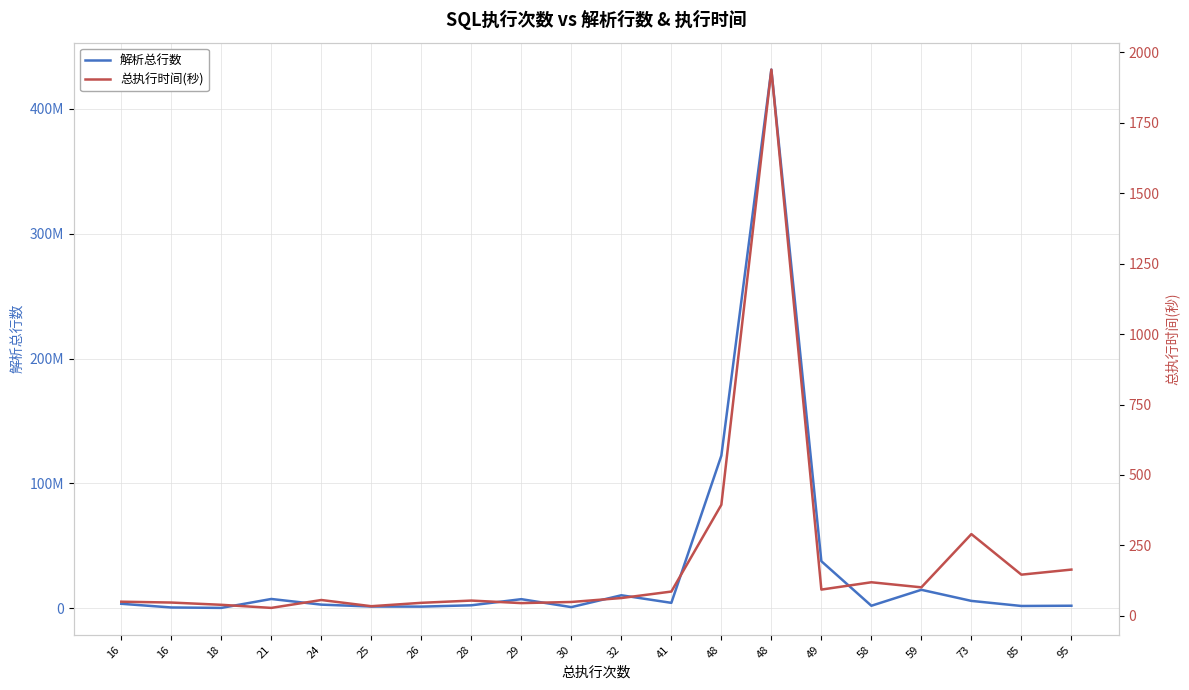

Does the chart display data point markers on the line(s)?

No